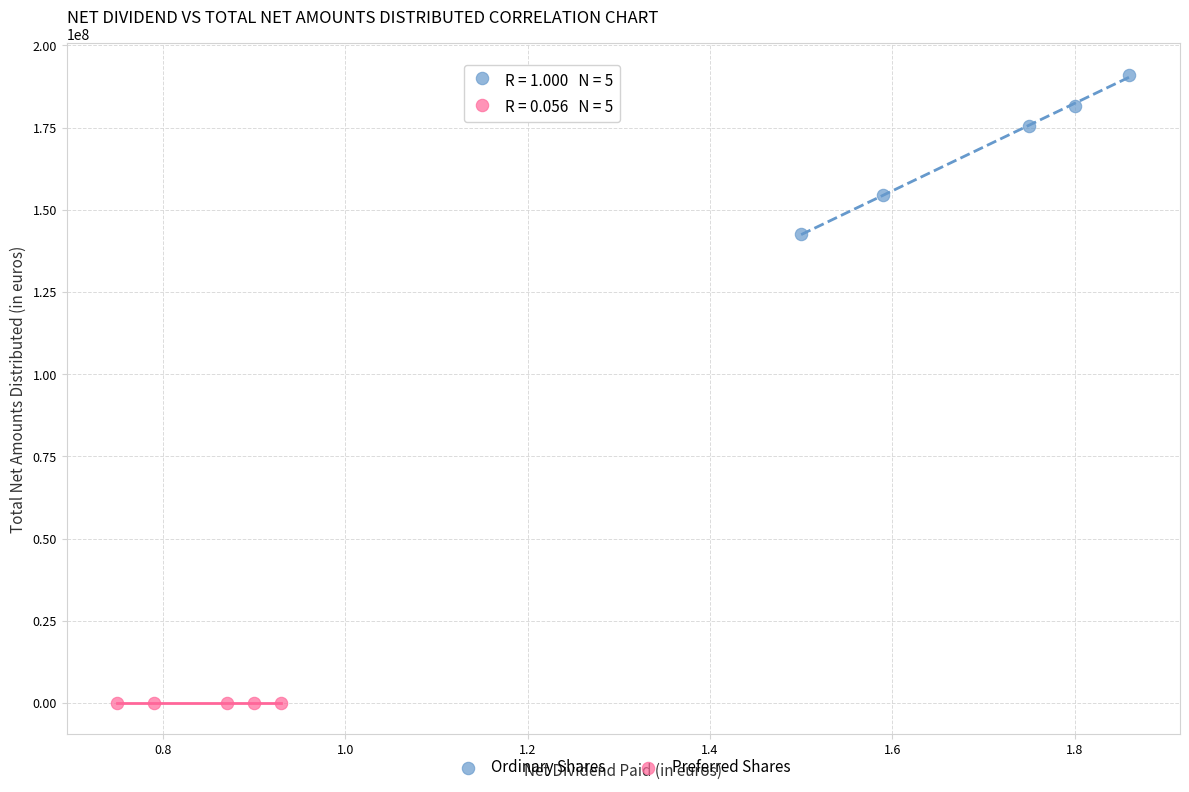

Which series contains the highest Y value?

Ordinary Shares